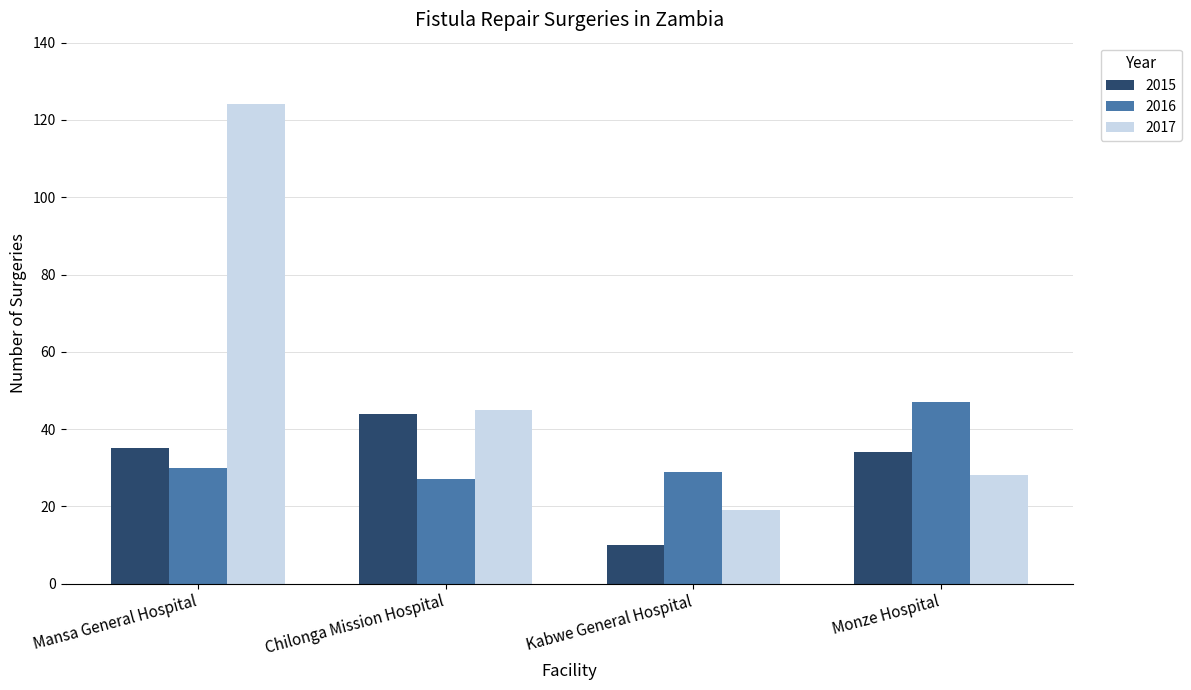

True or false: 2015 has a value of 10 at Kabwe General Hospital.

True